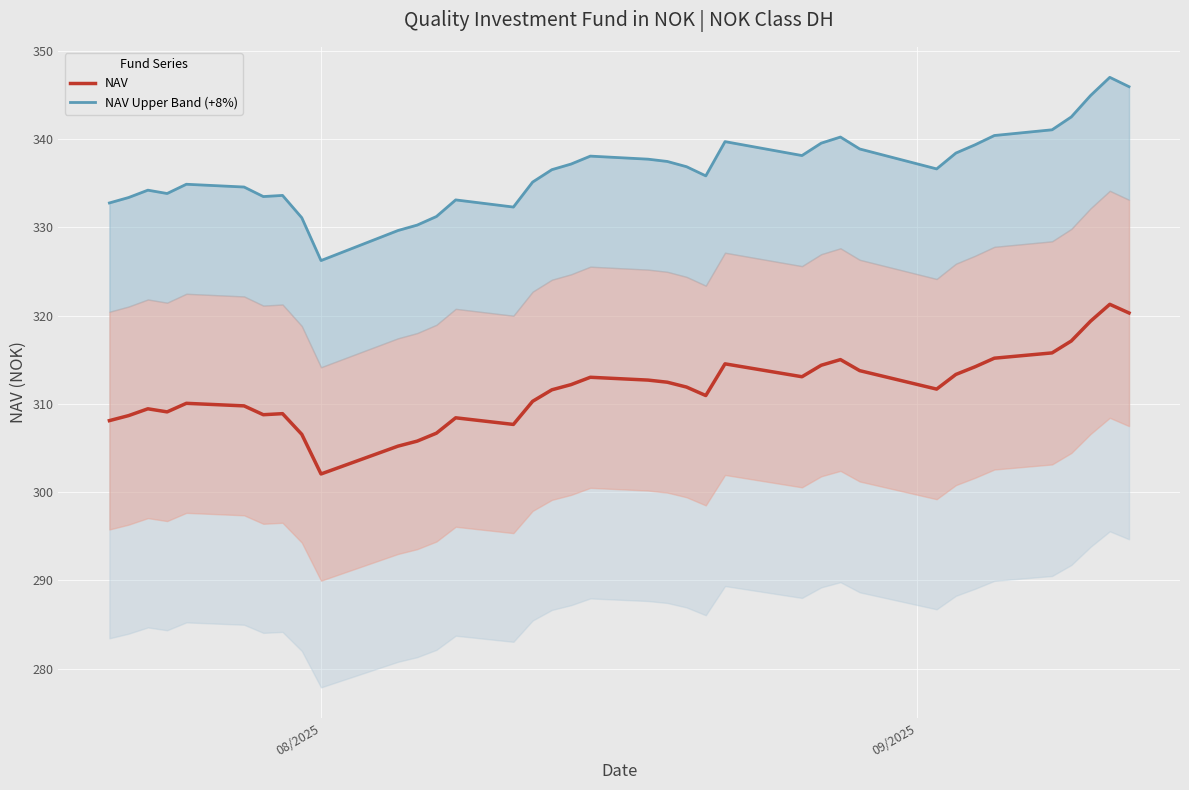

What is the sum of all NAV Upper Band (+8%) values?

12451.5